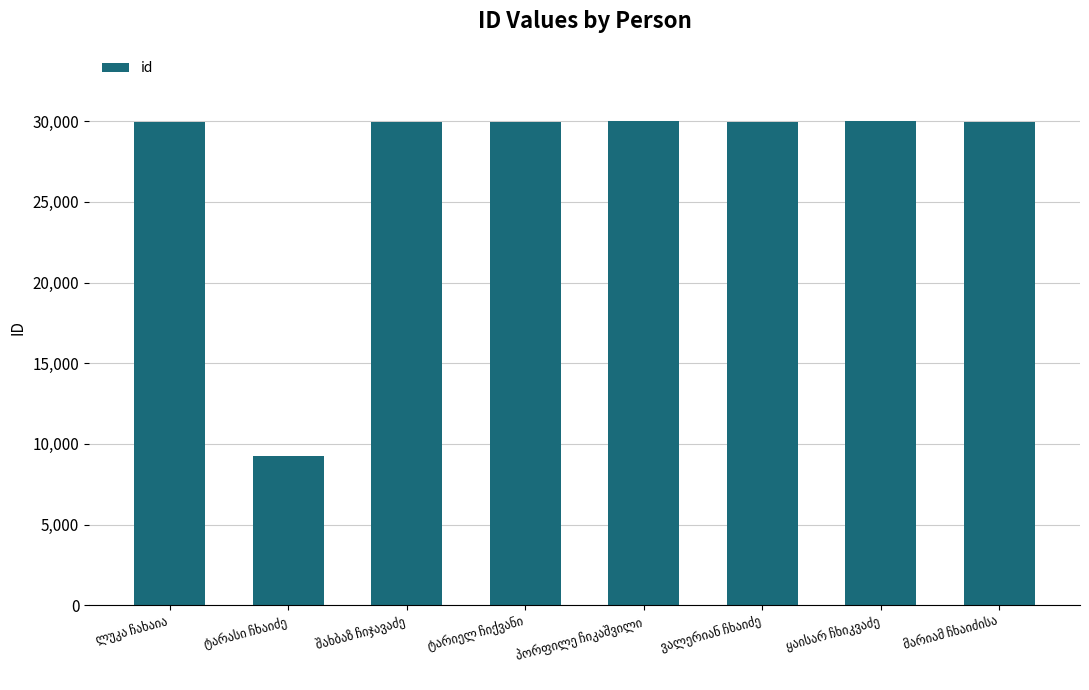

What is the smallest value displayed?

9264